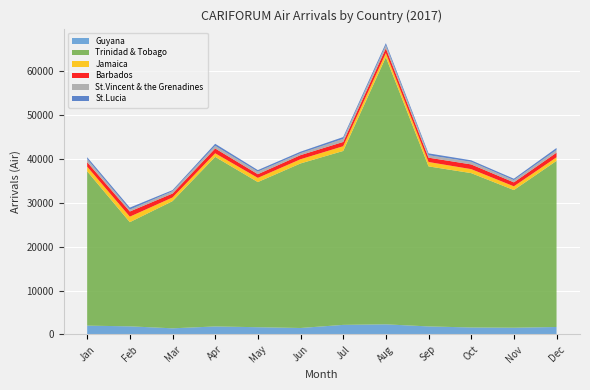

Reading left to right, transcribe all the data shown in this chart.

Guyana: January=2017	February=1859	March=1407	April=1832	May=1659	June=1481	July=2190	August=2312	September=1840	October=1599	November=1544	December=1710
Trinidad & Tobago: January=35209	February=23759	March=29006	April=38679	May=33103	June=37531	July=39668	August=60935	September=36504	October=35207	November=31396	December=37893
Jamaica: January=1061	February=1260	March=835	April=820	May=960	June=959	July=1082	August=942	September=999	October=911	November=857	December=814
Barbados: January=1025	February=1177	March=898	April=1101	May=841	June=937	July=971	August=1083	September=990	October=1075	November=902	December=1063
St.Vincent & the Grenadines: January=696	February=444	March=528	April=606	May=590	June=444	July=719	August=710	September=564	October=597	November=516	December=611
St.Lucia: January=429	February=446	March=252	April=460	May=347	June=339	July=400	August=467	September=414	October=341	November=315	December=452